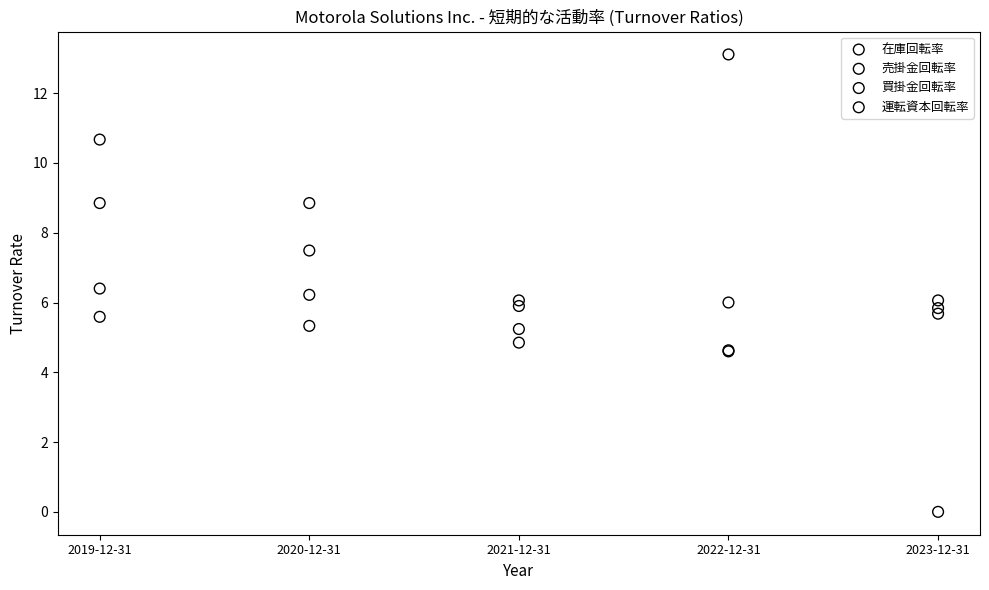

What are all the series names shown in the legend?

在庫回転率, 売掛金回転率, 買掛金回転率, 運転資本回転率